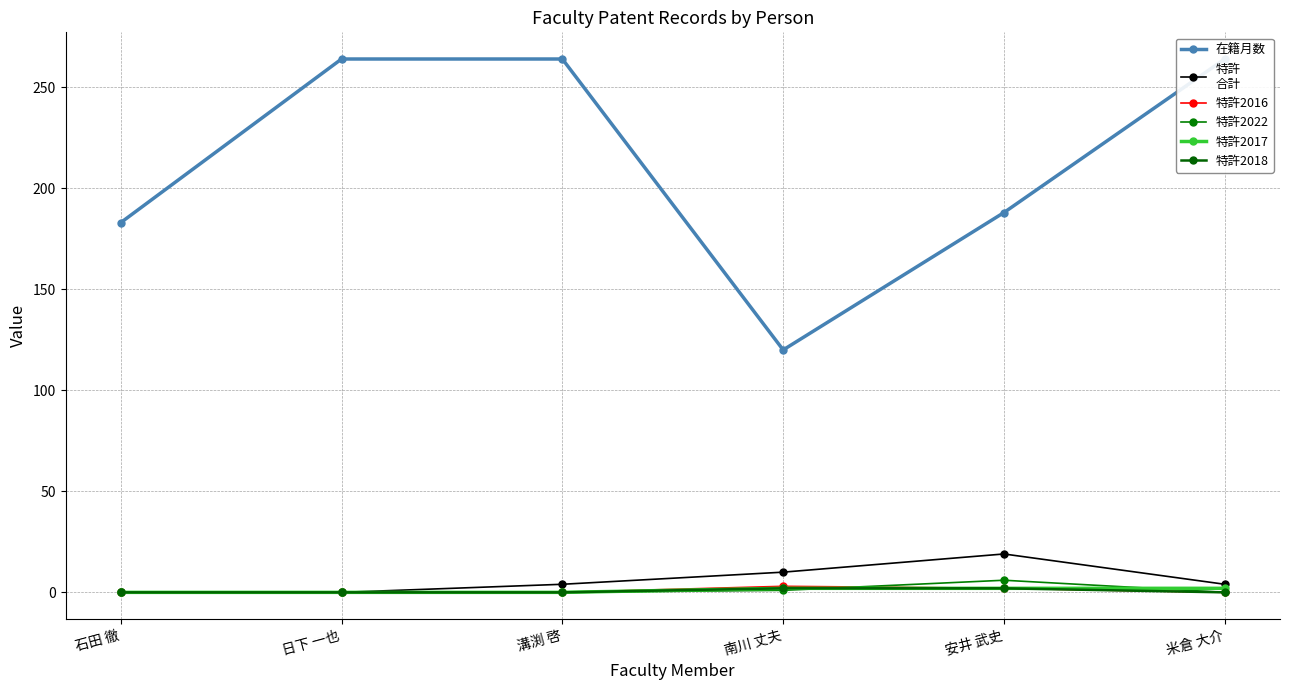

True or false: 在籍月数 and 特許2016 cross at least once.

False